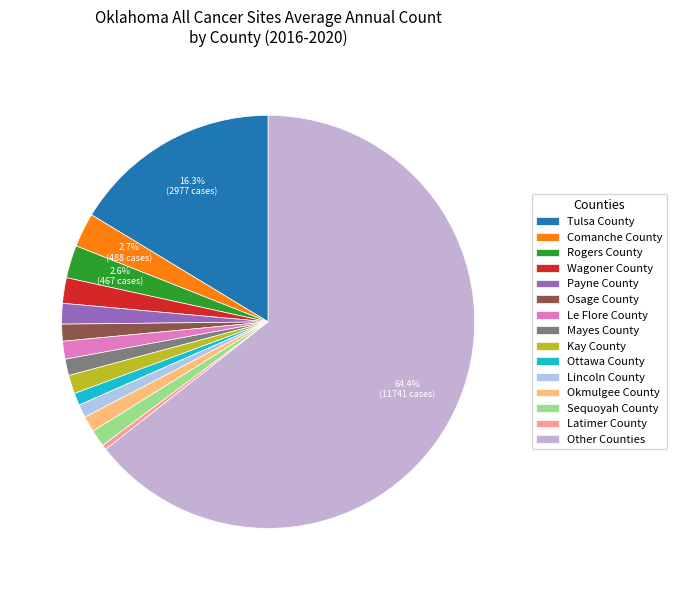

How many slices are in this pie chart?

15